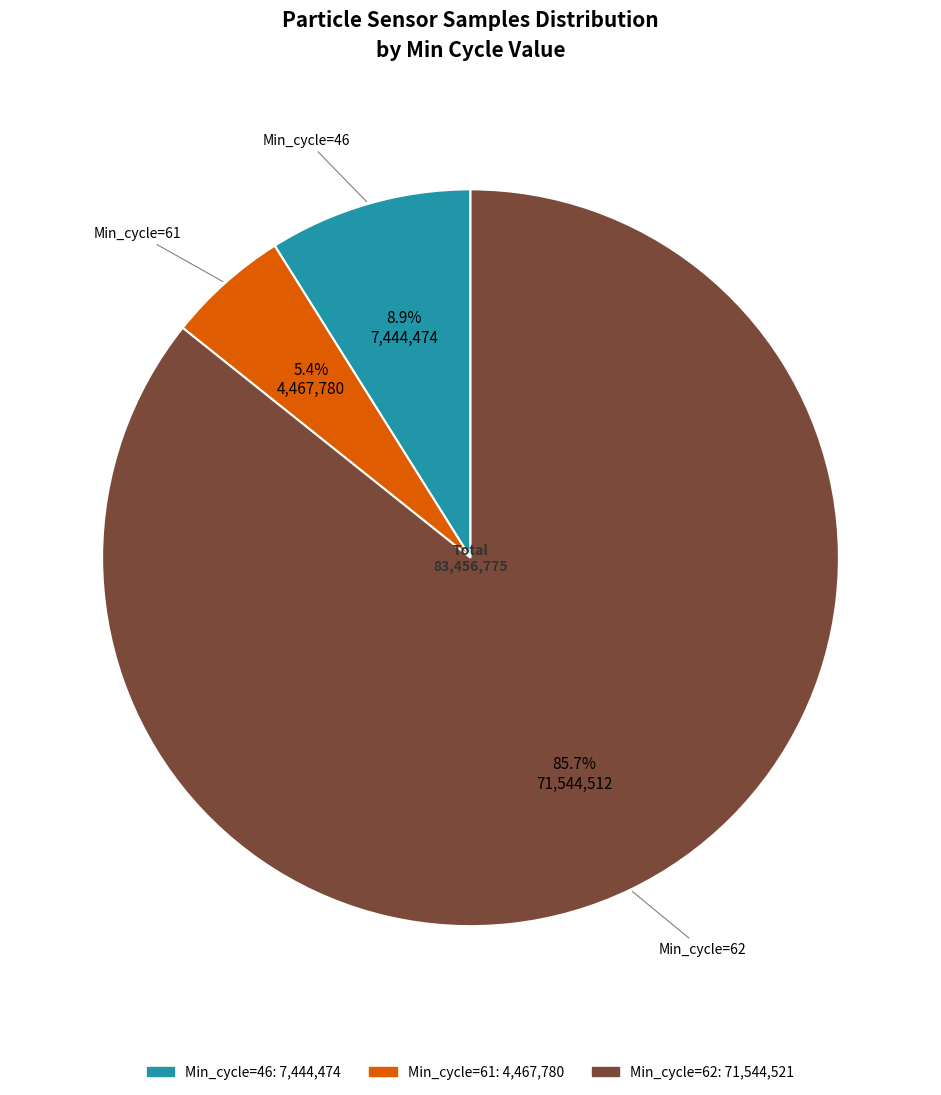

Approximately how many times larger is the value at Min_cycle=62 compared to Min_cycle=46?

9.6